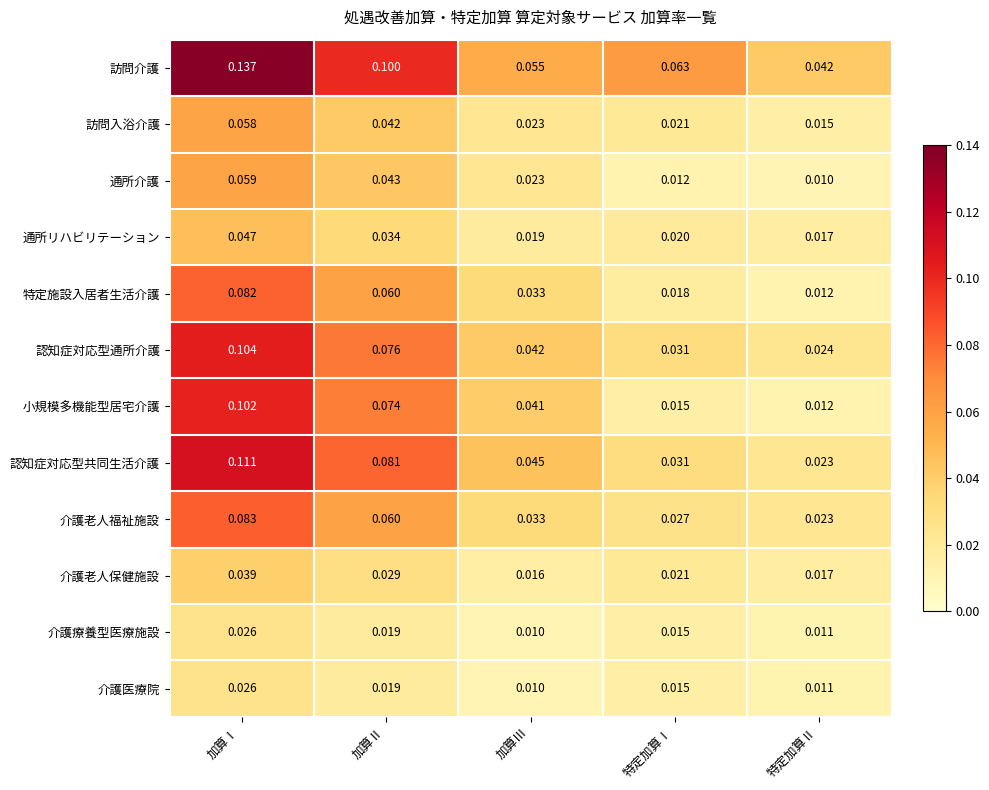

Which series has the largest total across all categories?

訪問介護